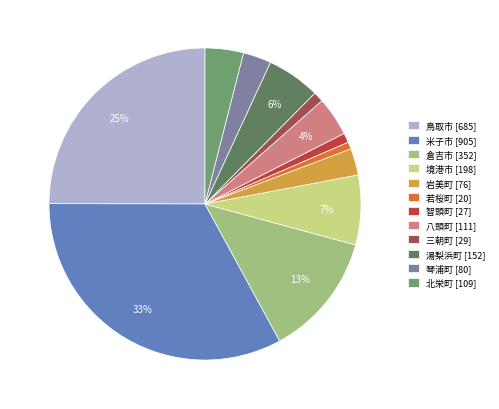

True or false: 智頭町 accounts for 11% of the total.

False